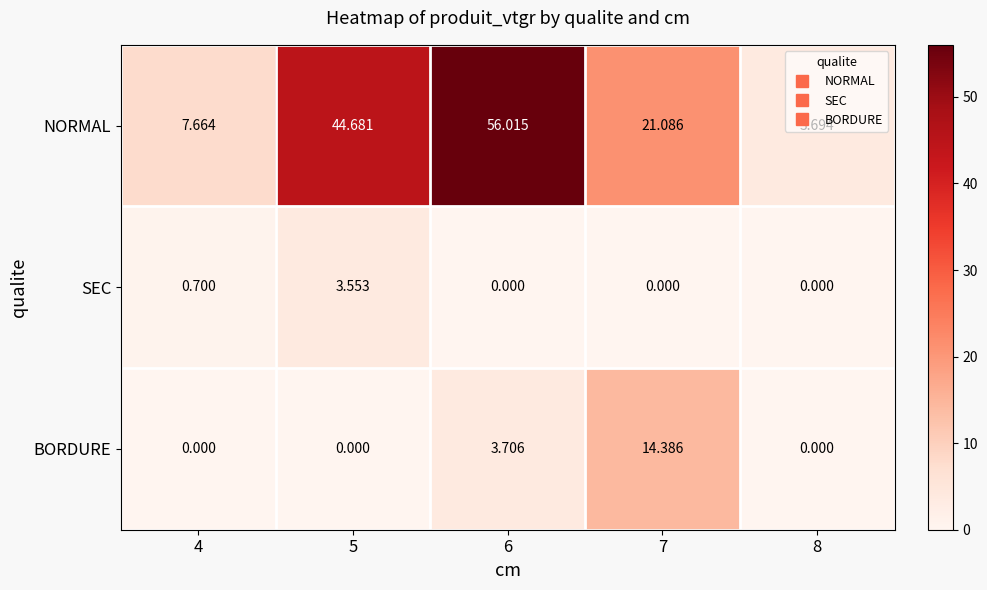

What is the spread (max minus min) of values at 7?

21.1